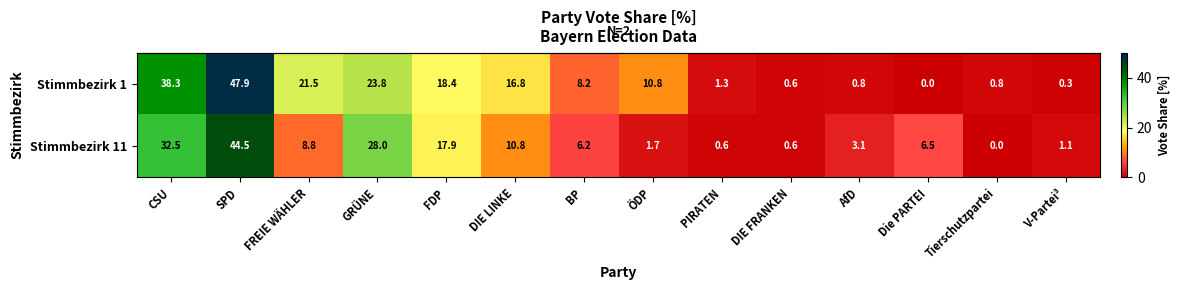

True or false: Stimmbezirk 1 has a value of 47.9 at SPD.

True